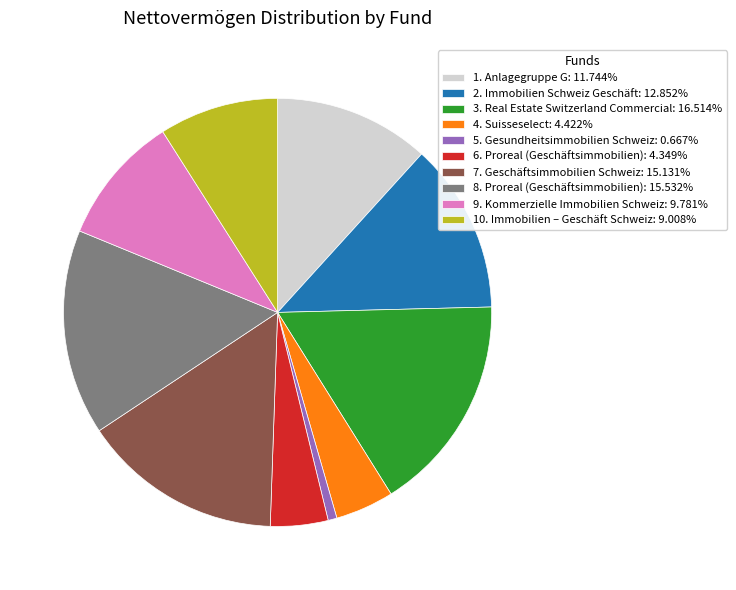

Is there any slice that represents more than half of the pie?

No